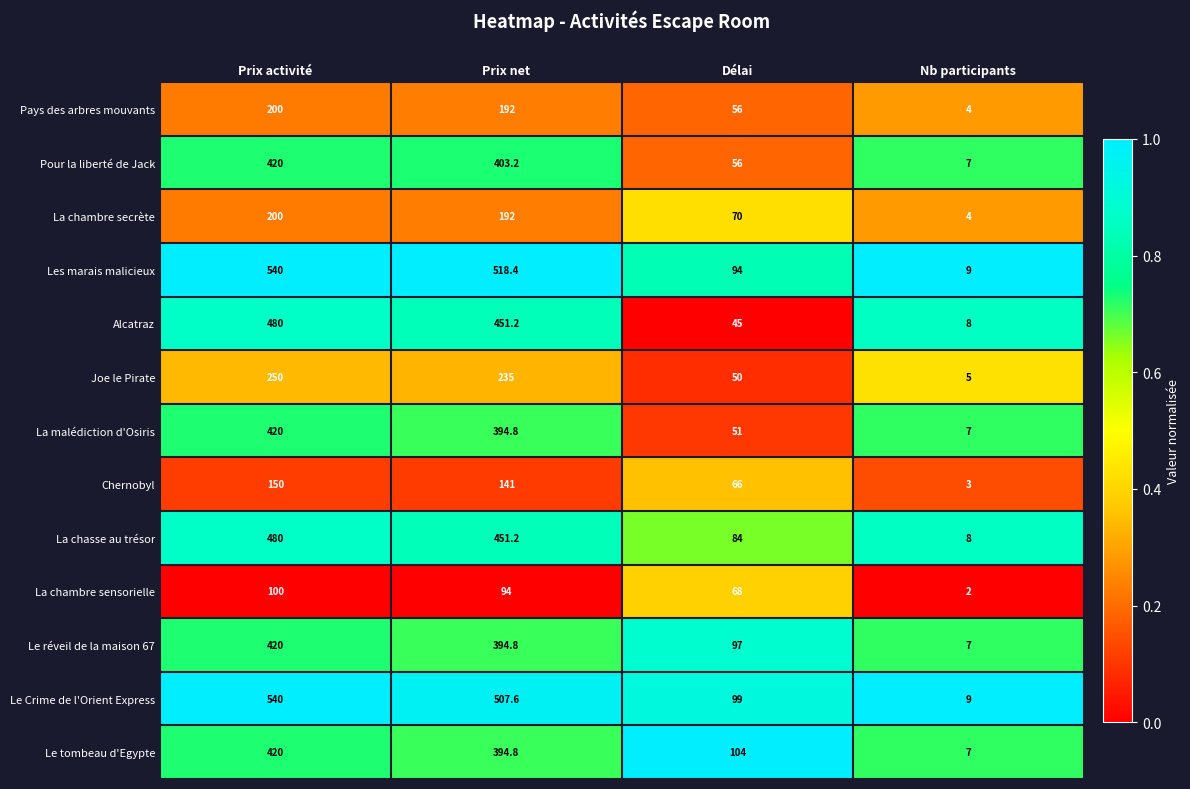

List the labels in order of Le Crime de l'Orient Express value, largest first.

Prix activité, Prix net, Délai, Nb participants